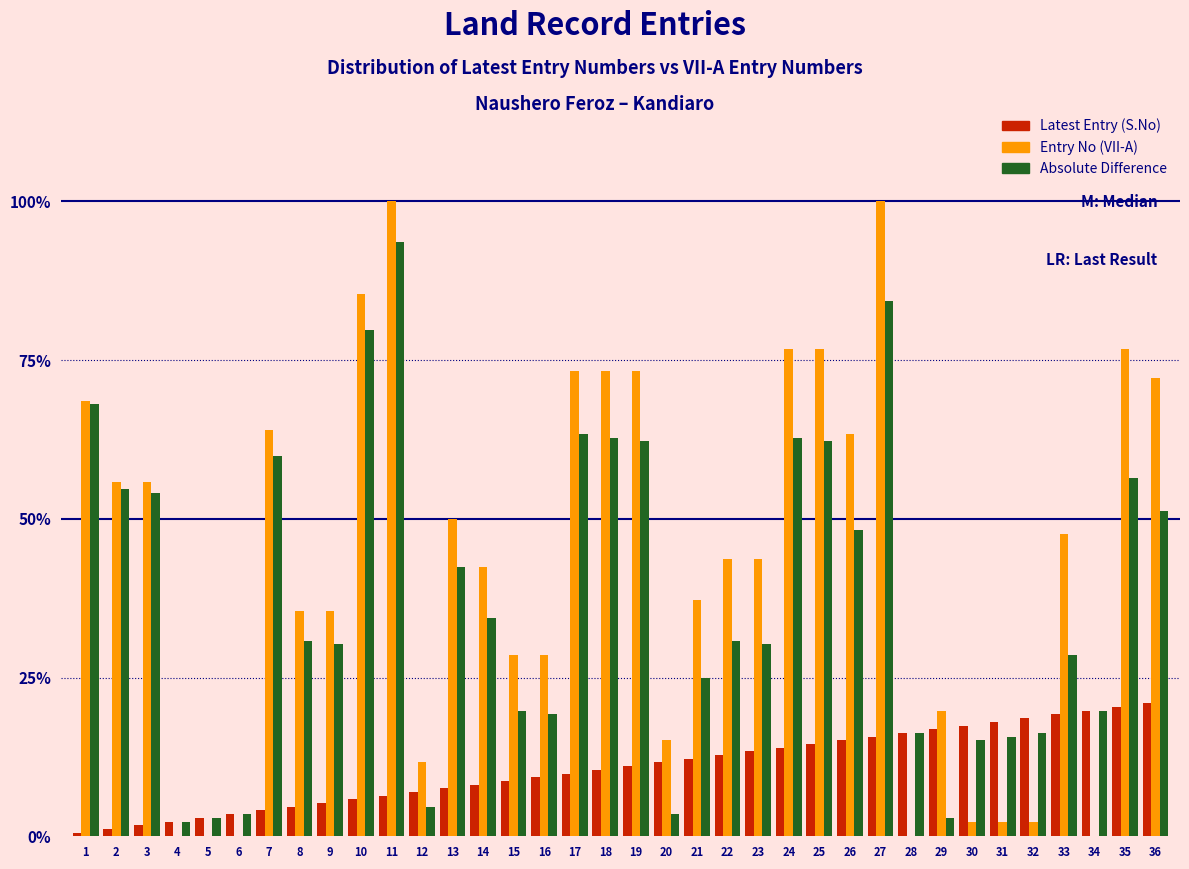

Are the bars horizontal?

No